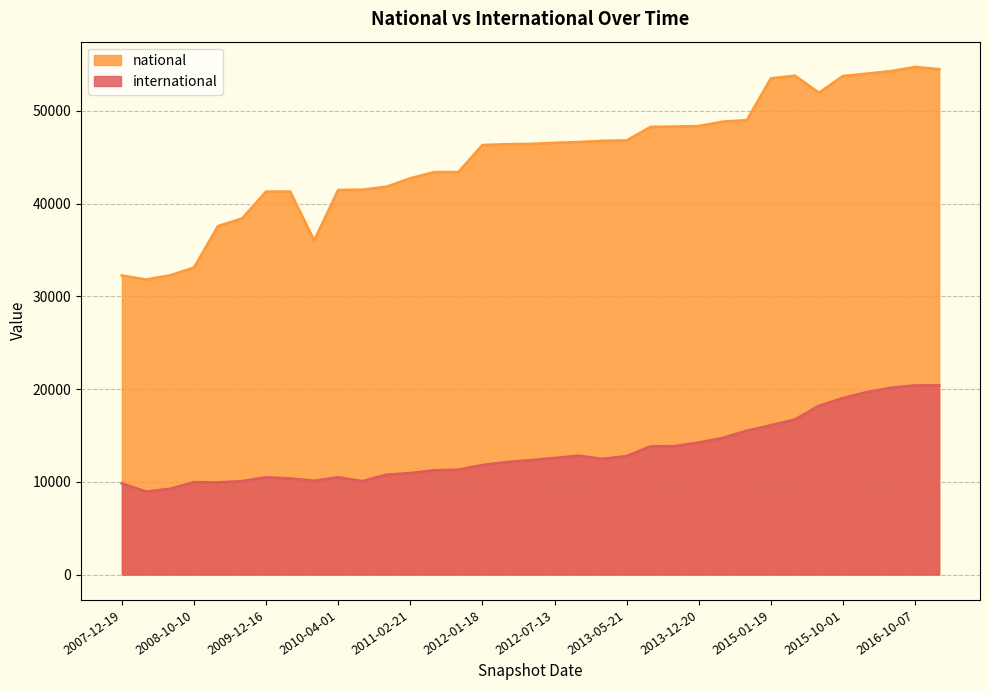

What is the difference between the highest and lowest values at 2013-05-21?

34021